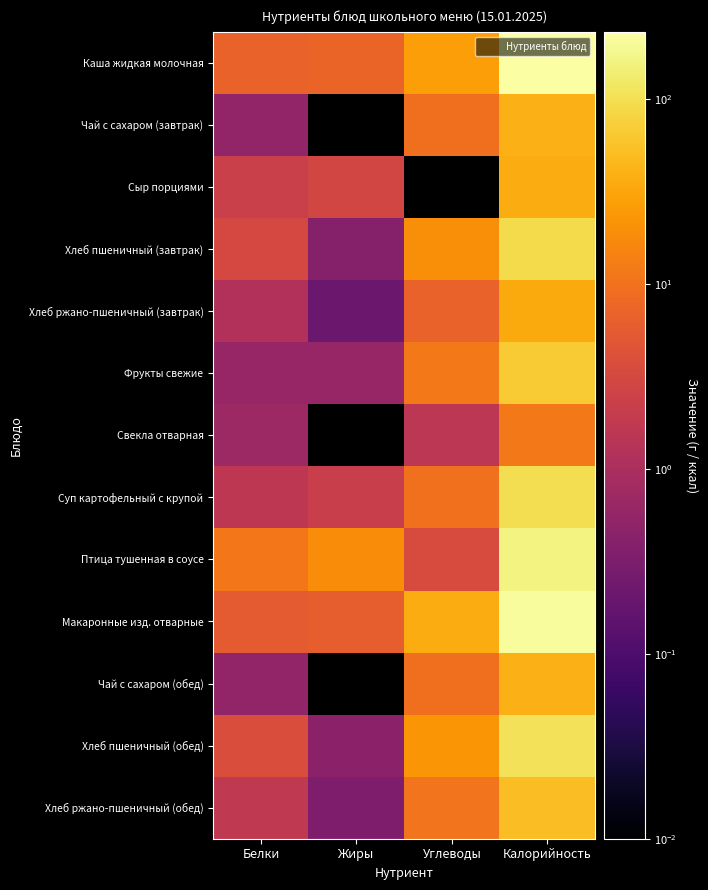

Which has a higher value, Углеводы or Калорийность?

Калорийность